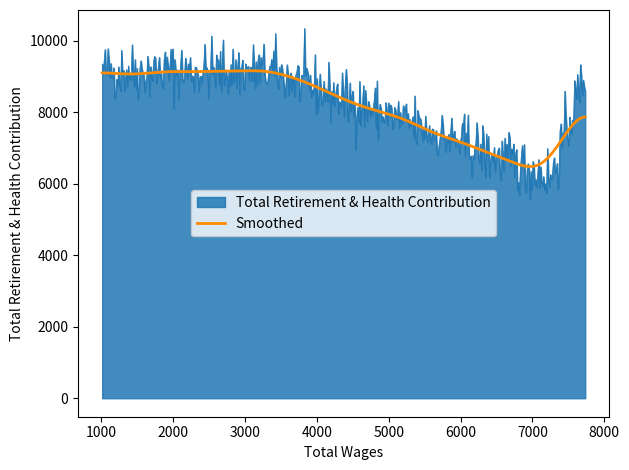

What is the greatest value displayed?

10345.8